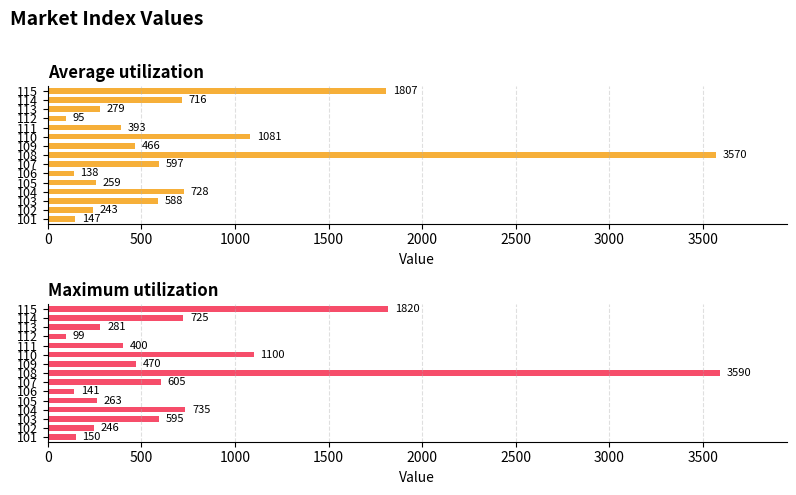

Which series has the largest total across all categories?

Maximum utilization